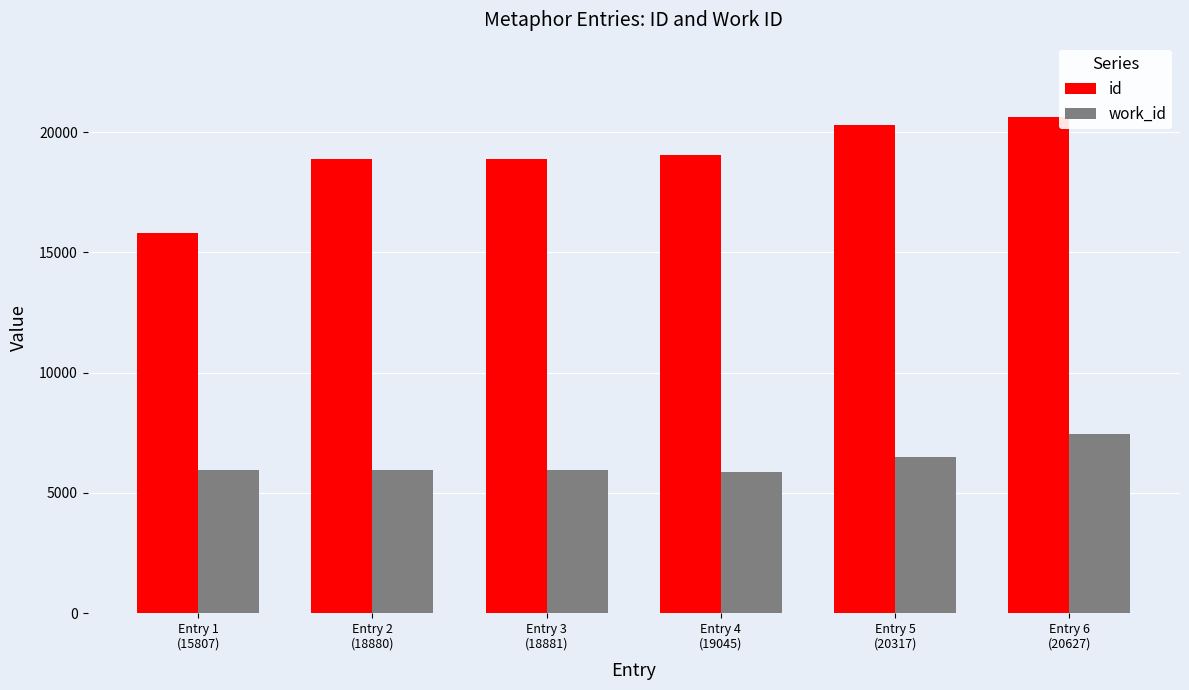

Which category has the highest value in the id series?

Entry 6
(20627)